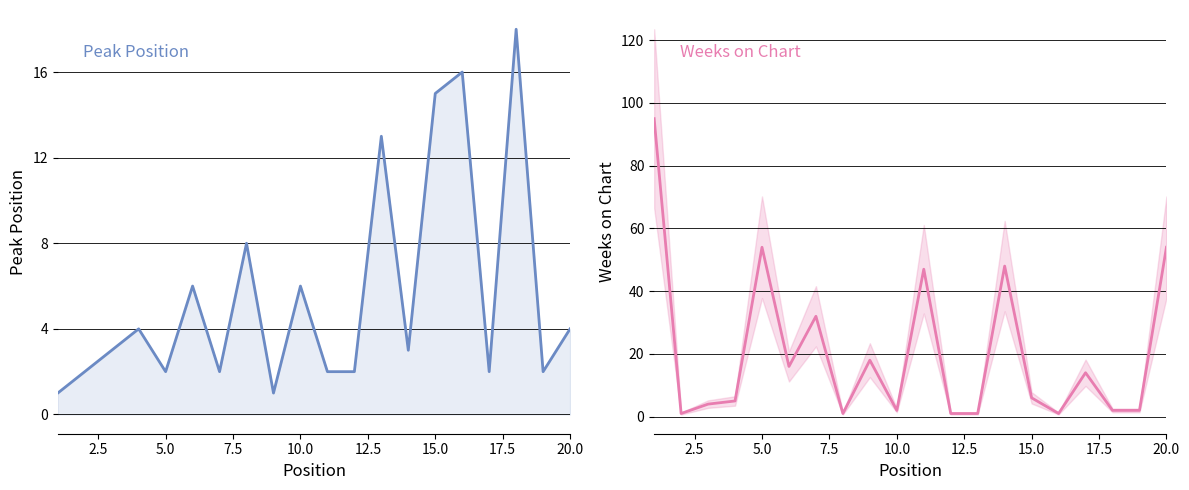

Does the chart have visible grid lines?

Yes